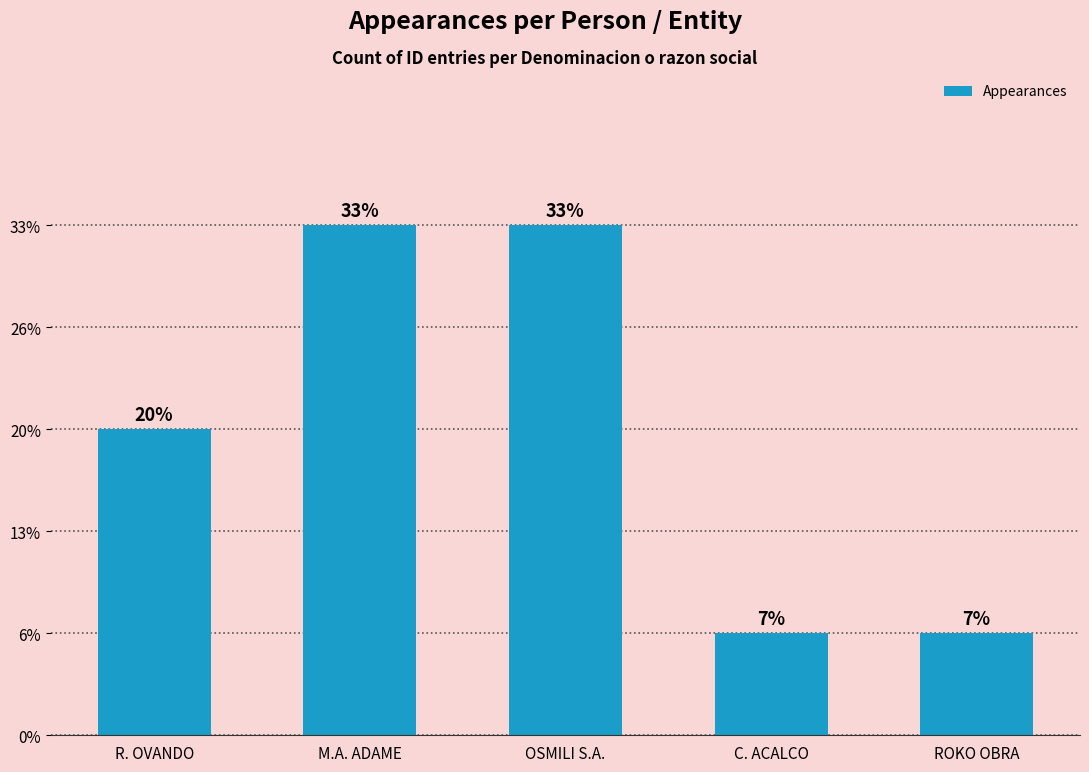

Does the chart contain any negative values?

No